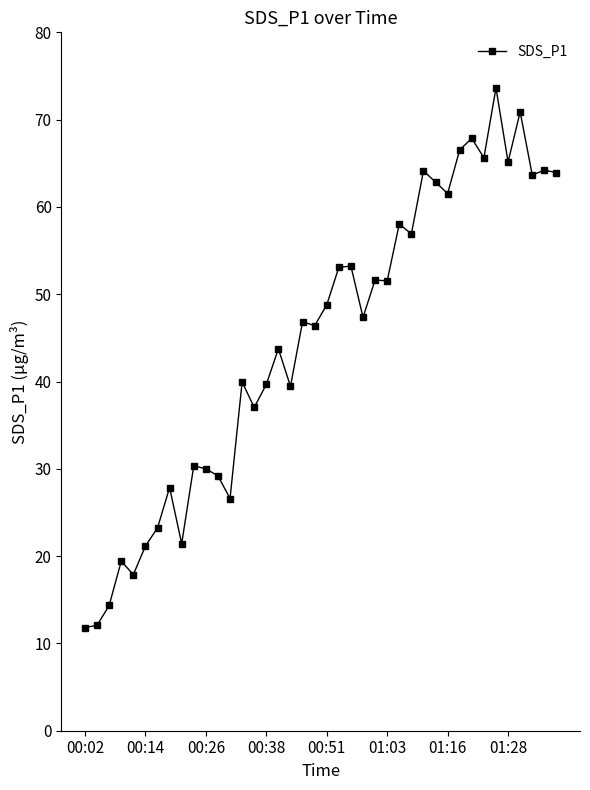

True or false: the data has more than 0 interior local peaks.

True